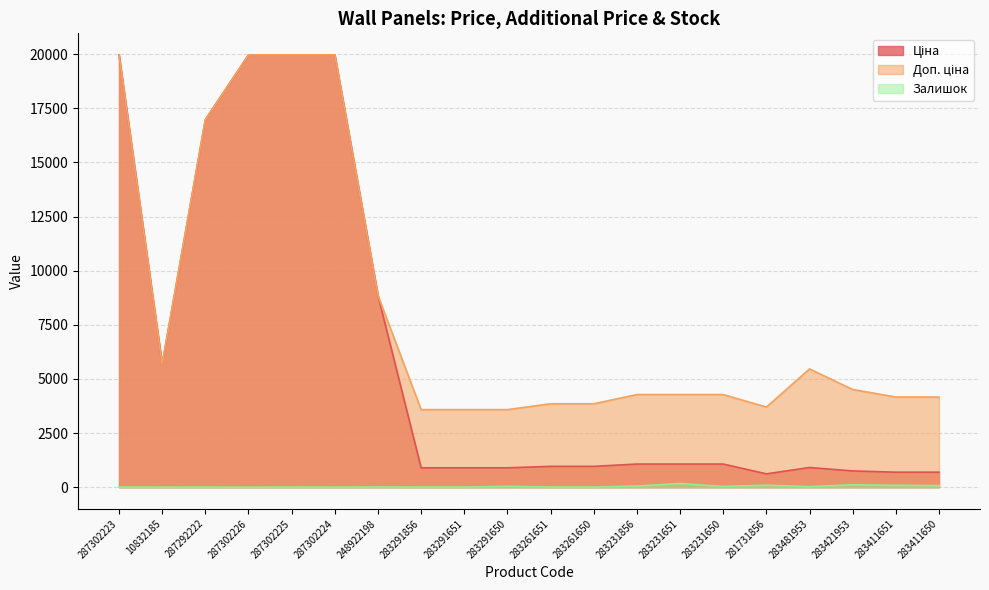

Where is Залишок nearest to the value 84?

283411651